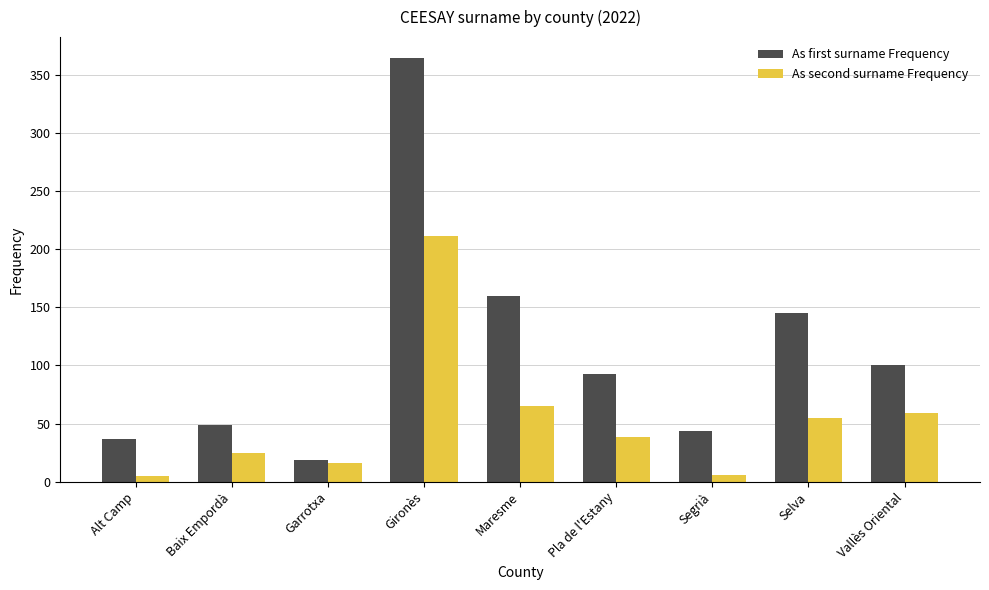

What is the sum of all As first surname Frequency values?

1011